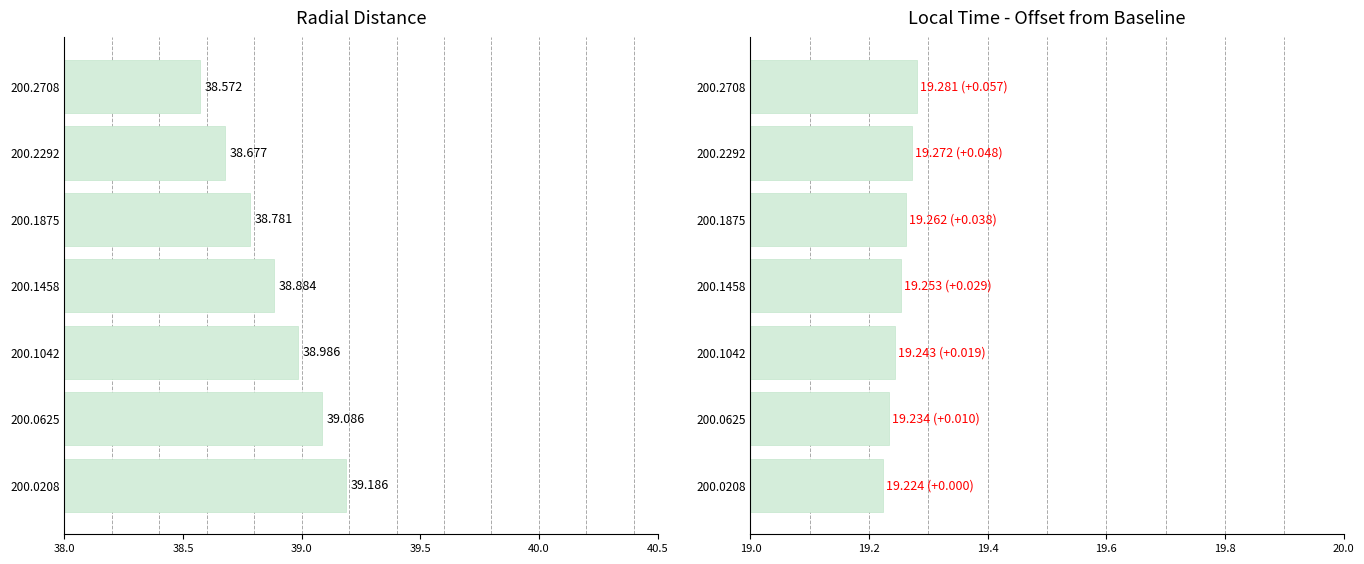

At how many categories does at least one series exceed 0?

7